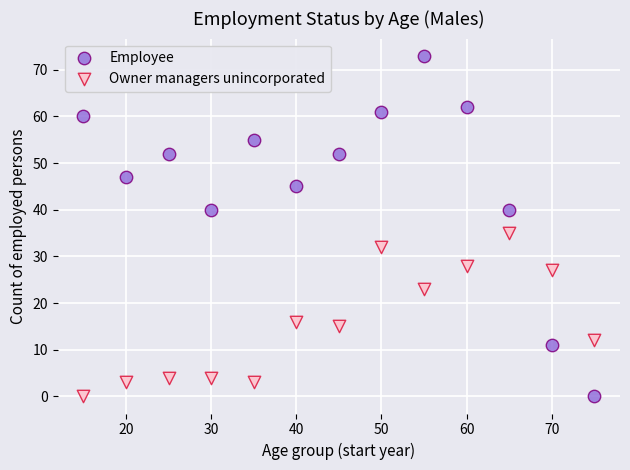

What is the X range (max minus min) for the scatter plot?

60